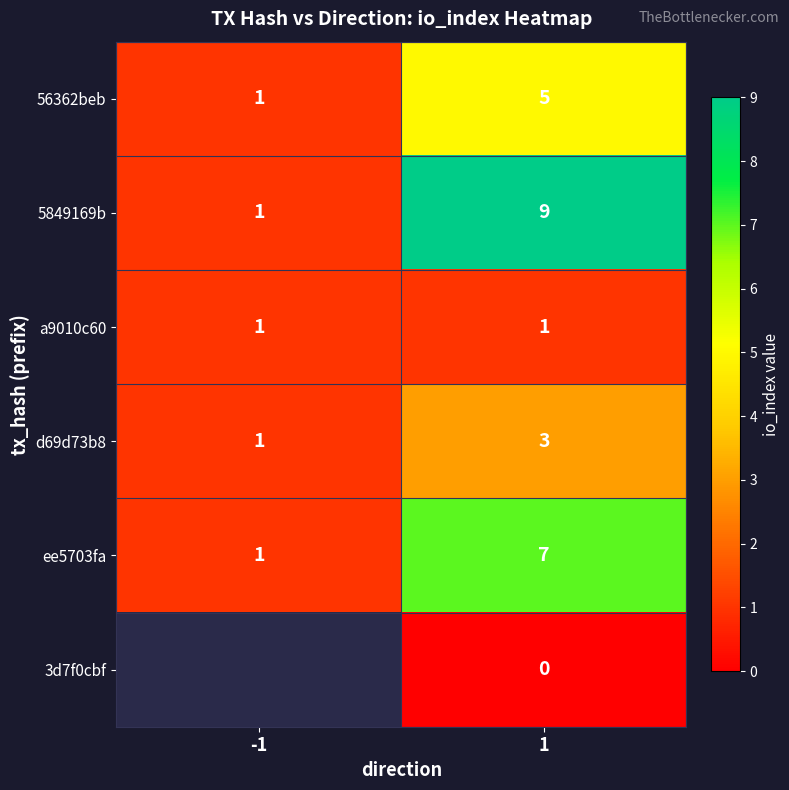

Which has a higher value, -1 or 1?

1